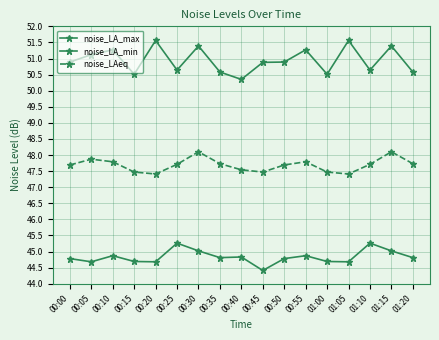

List the labels in order of noise_LAeq value, largest first.

00:30, 01:15, 00:05, 00:10, 00:55, 00:35, 01:20, 00:25, 01:10, 00:00, 00:50, 00:40, 00:15, 00:45, 01:00, 00:20, 01:05